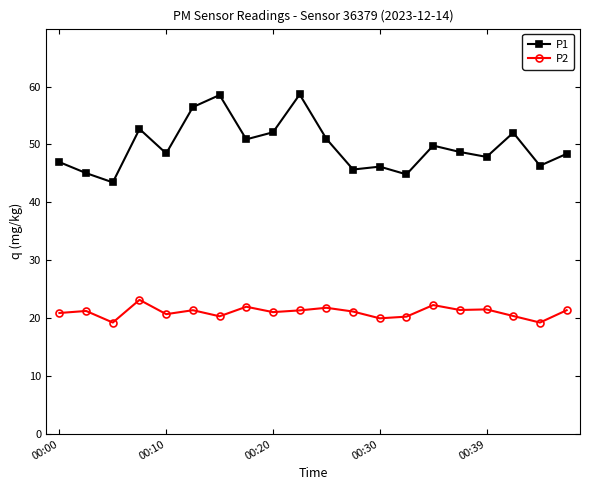

List the series in order of their peak value, lowest first.

P2, P1